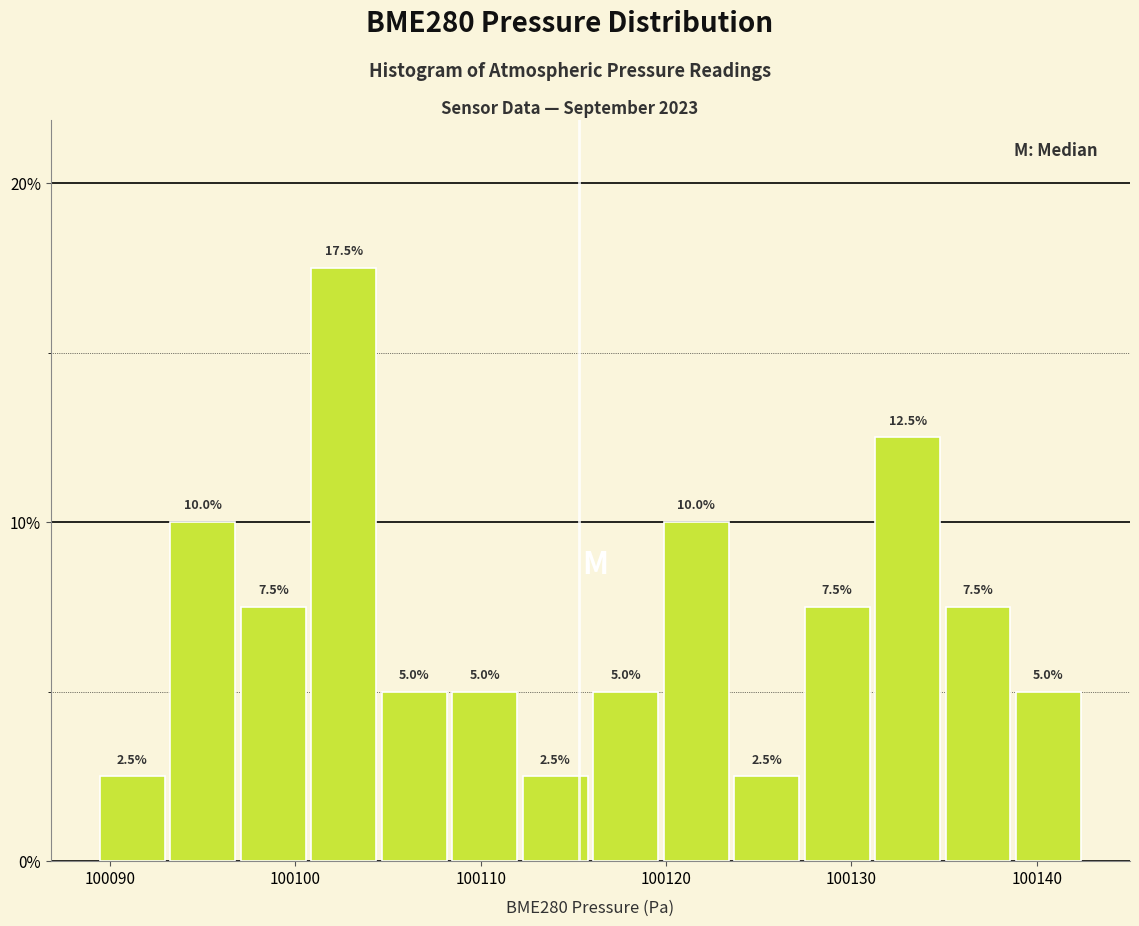

Read against the x-axis, roughly where is the centre of the tallest bar?

100103